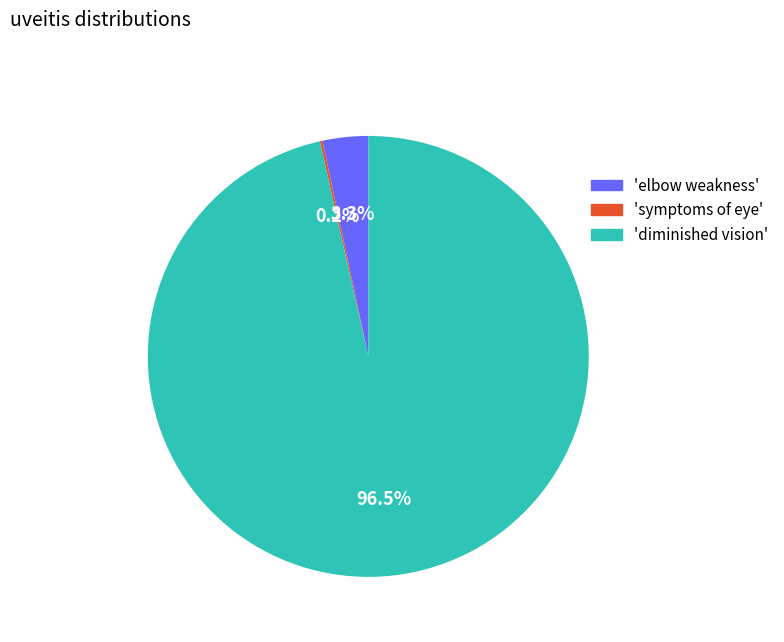

Which slice is the largest?

'diminished vision'